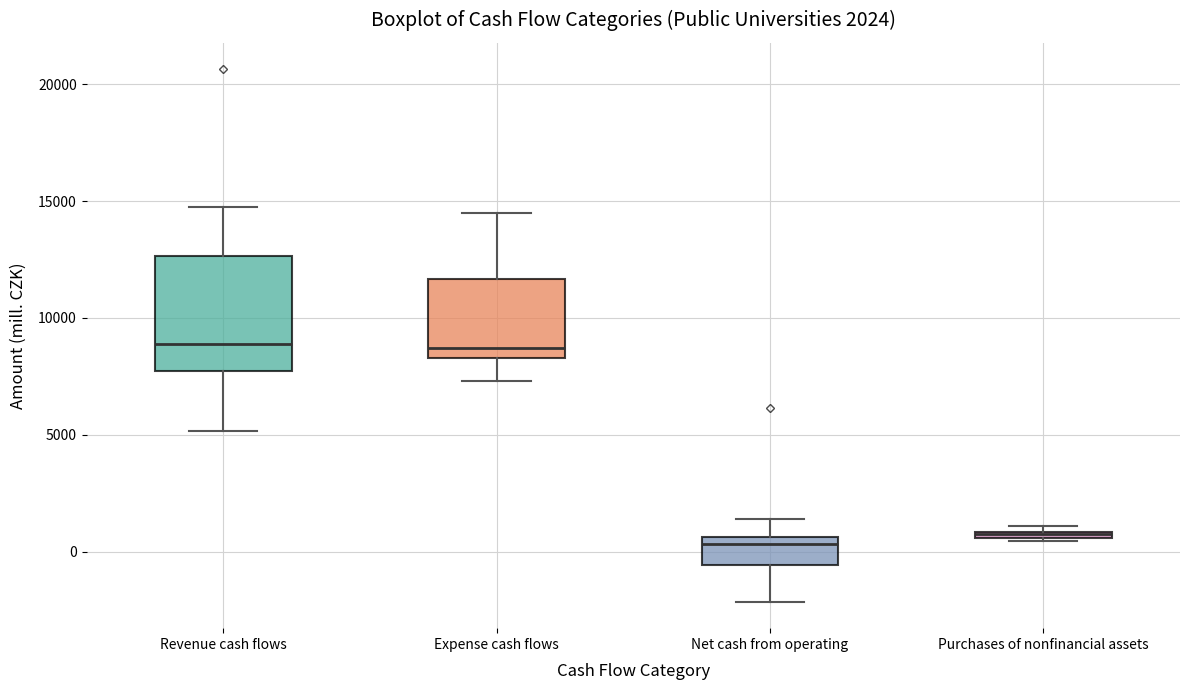

Which box is the tallest, from its lower edge to its upper edge?

Revenue cash flows